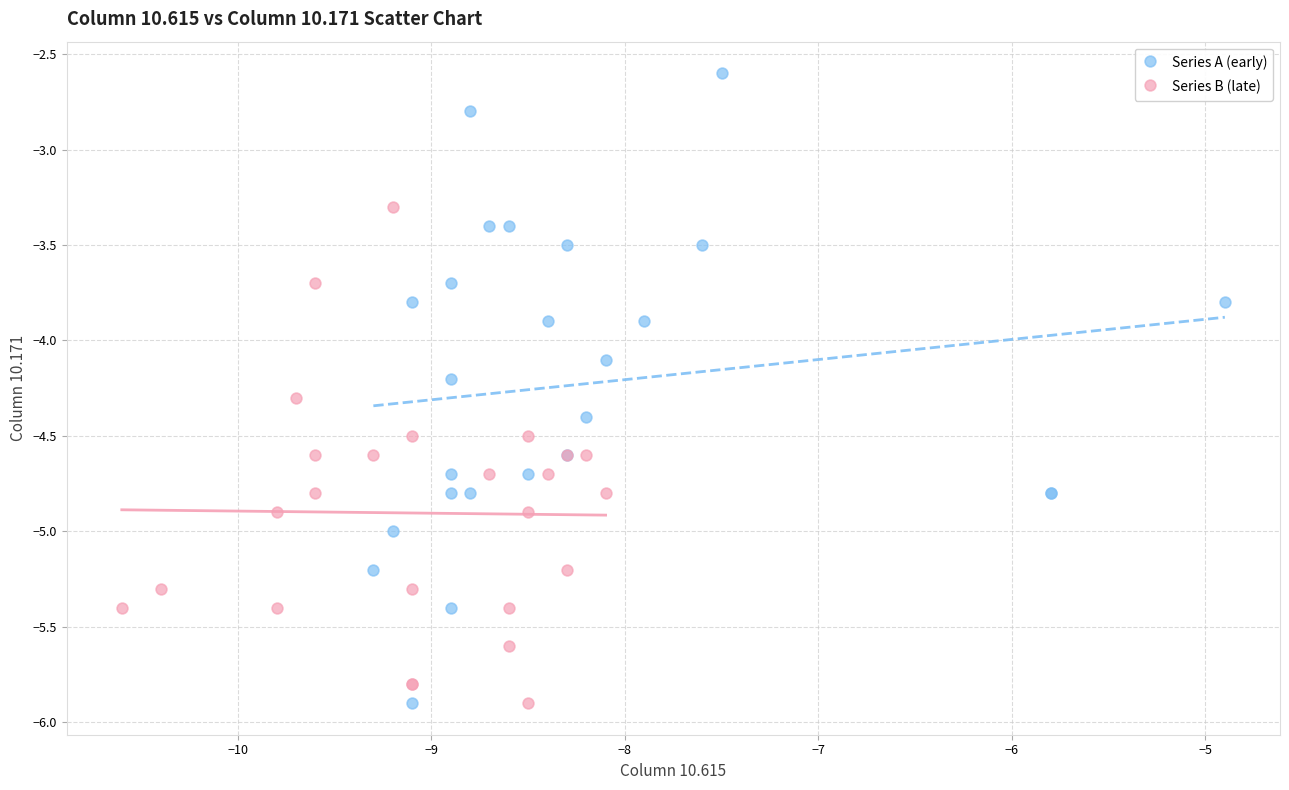

Which series reaches the maximum Y coordinate?

Series A (early)